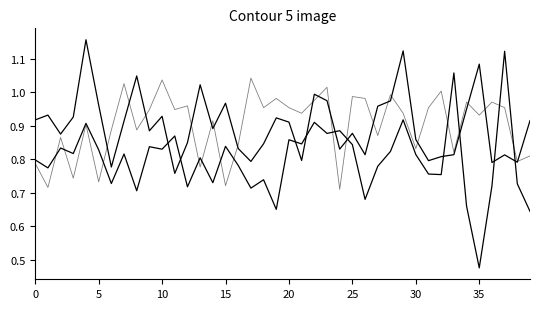

Does the chart have visible grid lines?

No